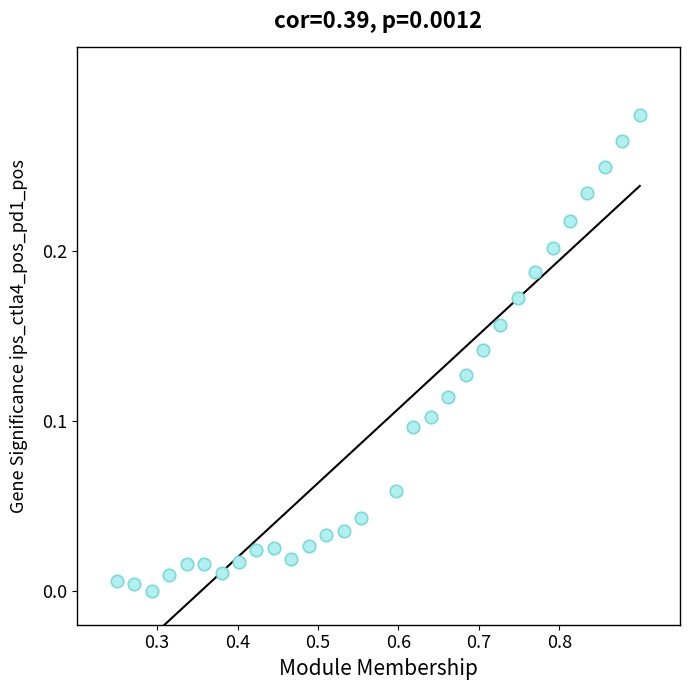

What is the range of X values (max minus min)?

0.7